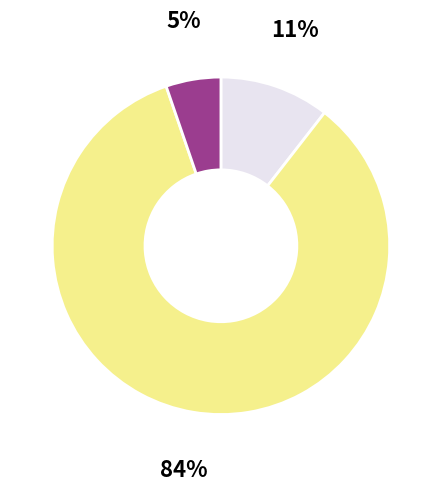

Is there a majority slice in this chart?

Yes